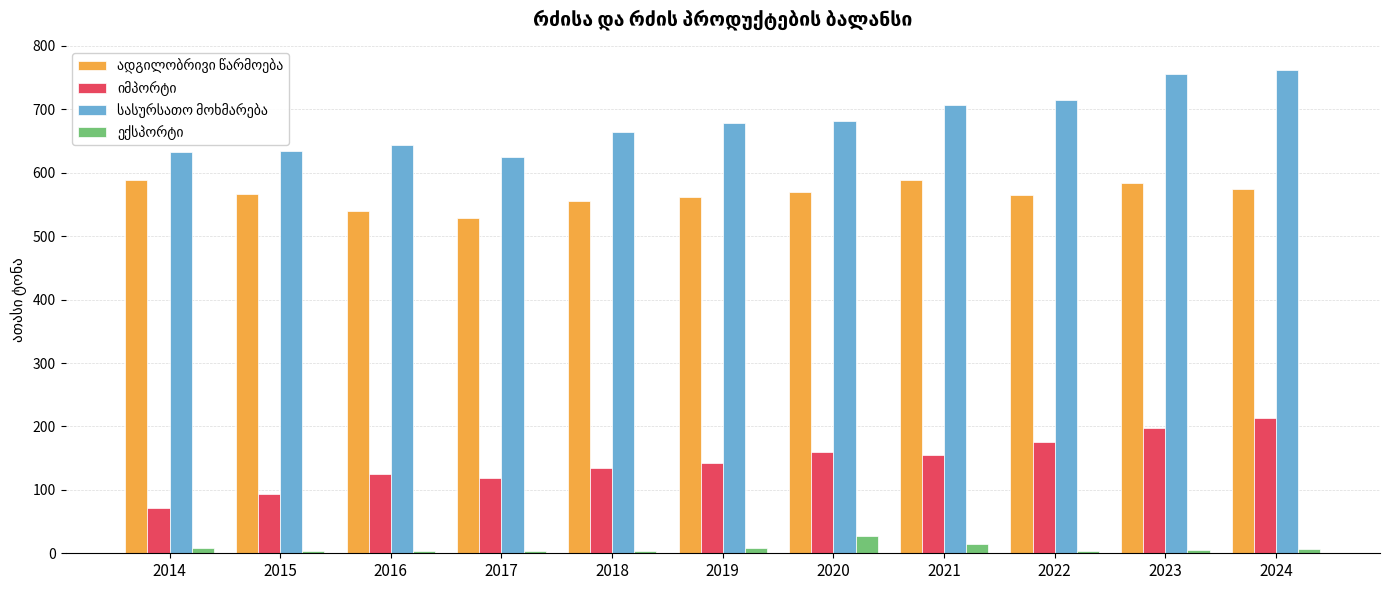

Count the number of data series in this chart.

4